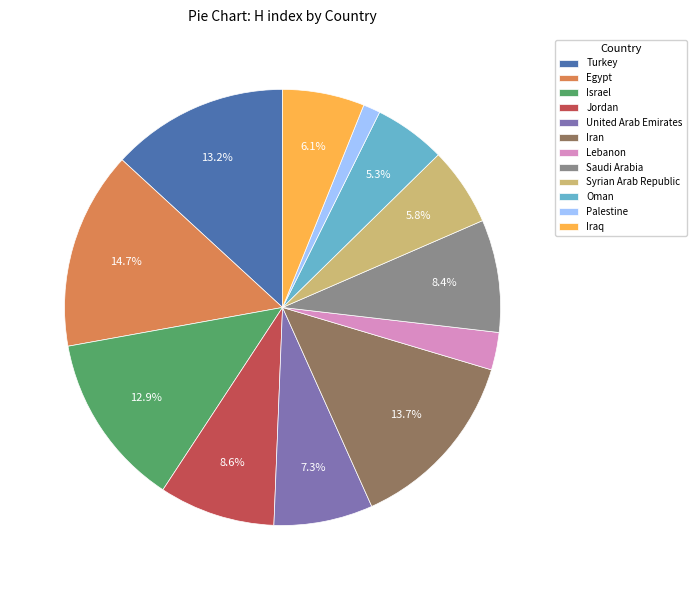

To the nearest percent, what is the difference between the largest and smallest slice percentages?

13%